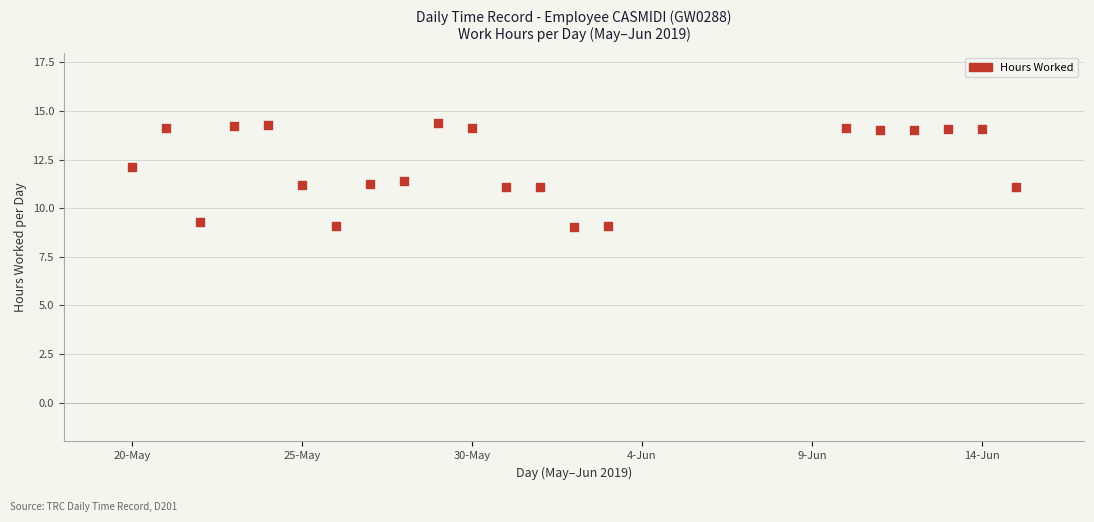

What is the range of X values (max minus min)?

26.0